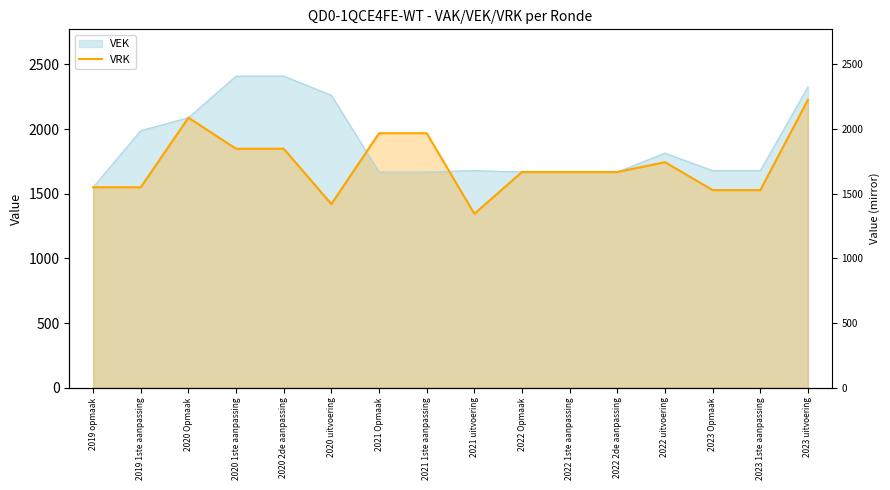

True or false: the data has more than 1 interior local peaks.

True